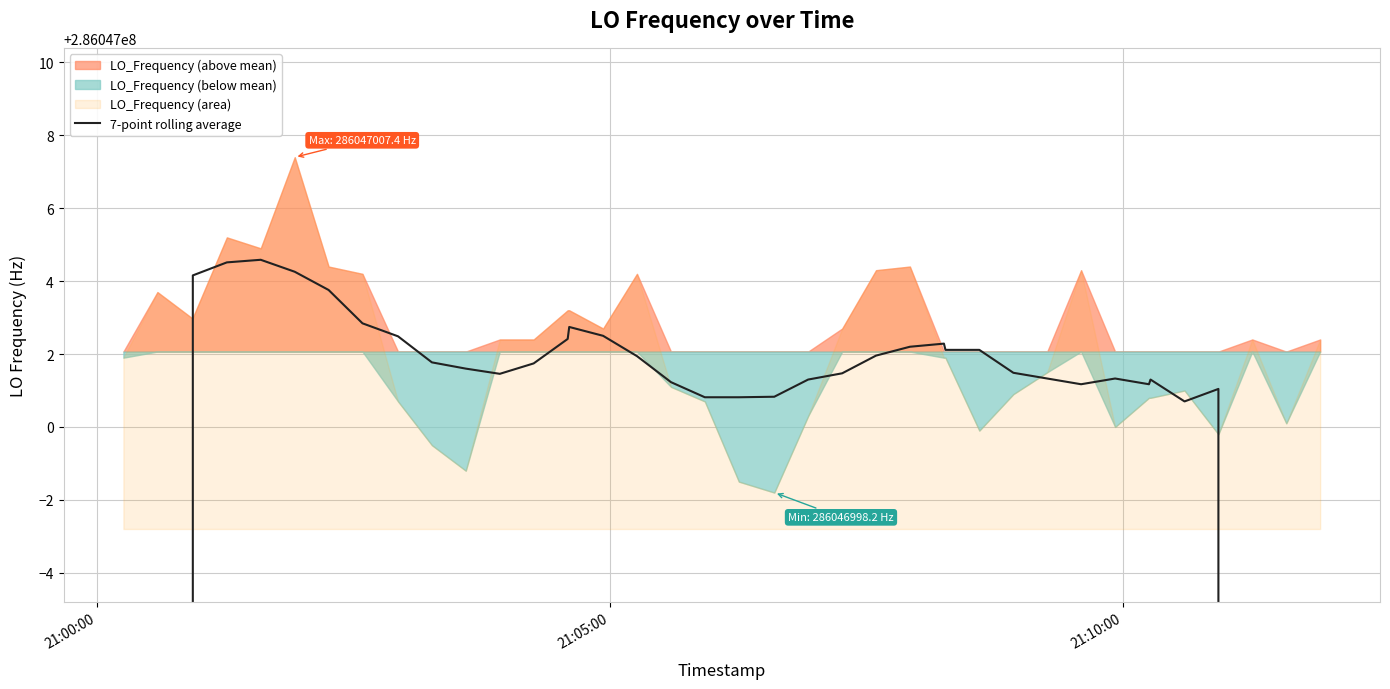

What is the sum of all values?

10951513793.3